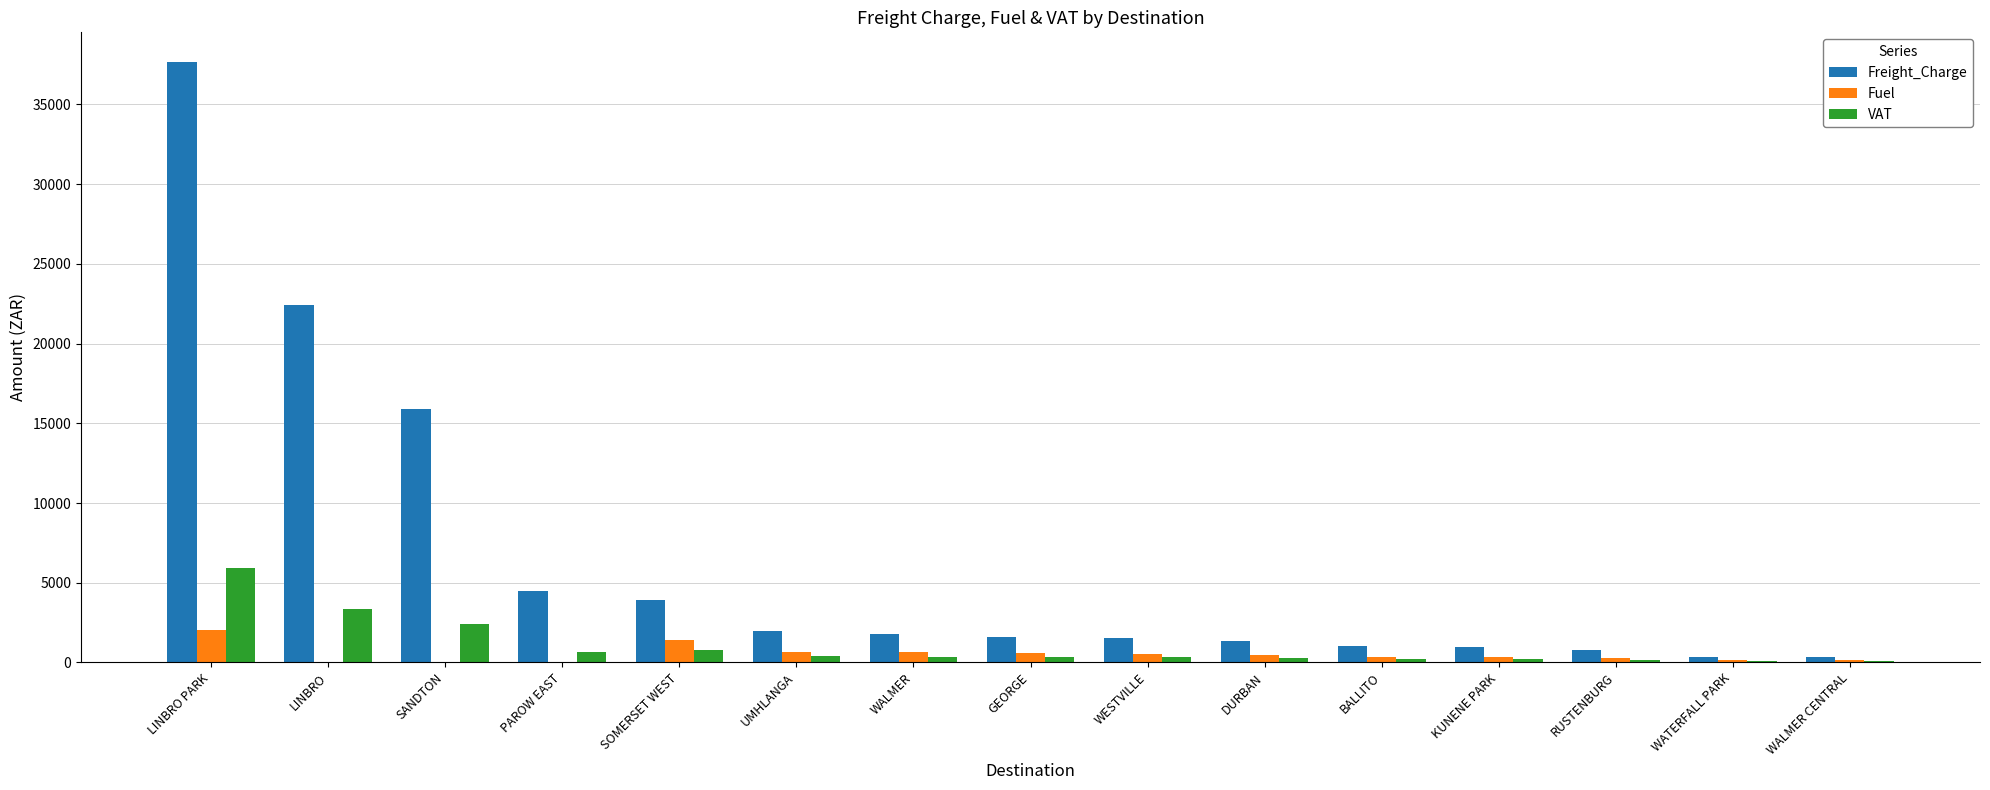

Which series changed the most between LINBRO and BALLITO?

Freight_Charge